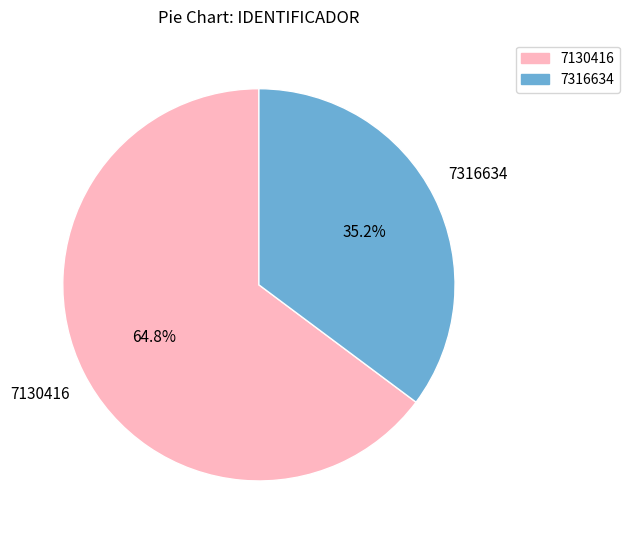

How many segments does this pie chart have?

2